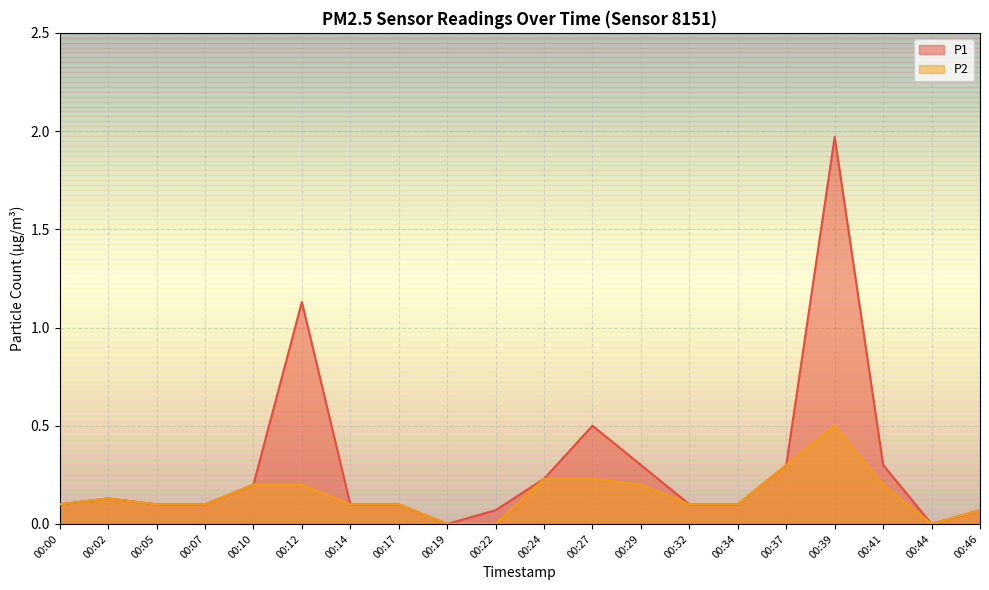

True or false: P2 has a value of 0.4 at 00:27.

False